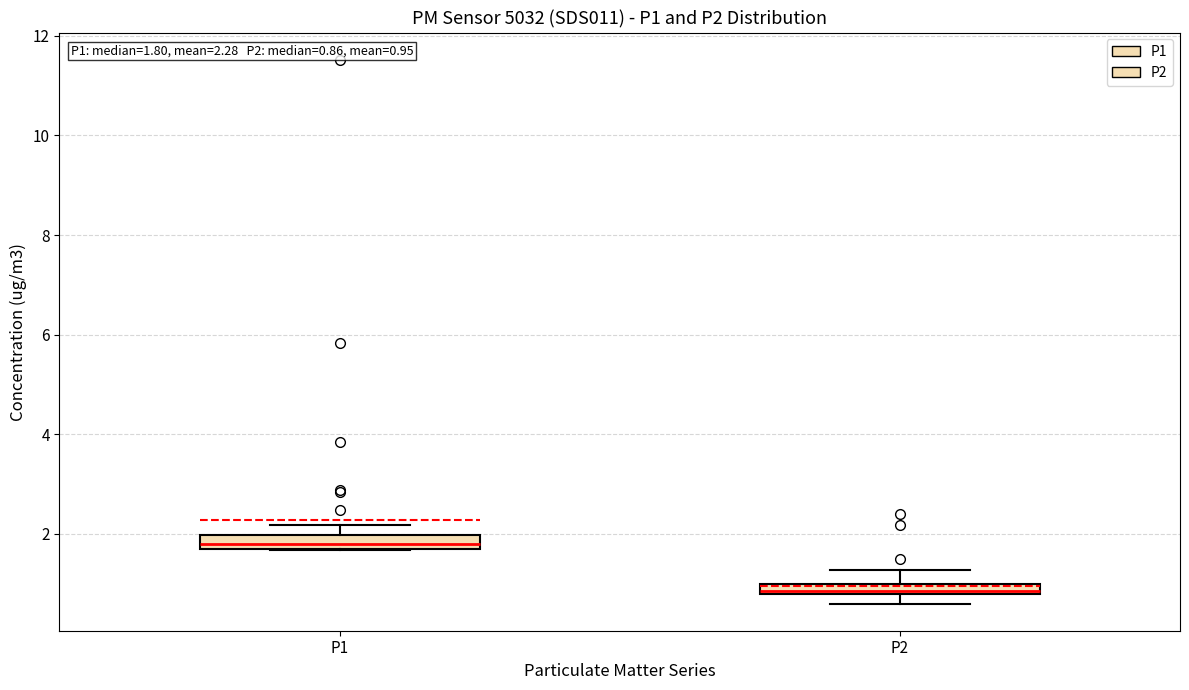

Which box's median line is the highest?

P1